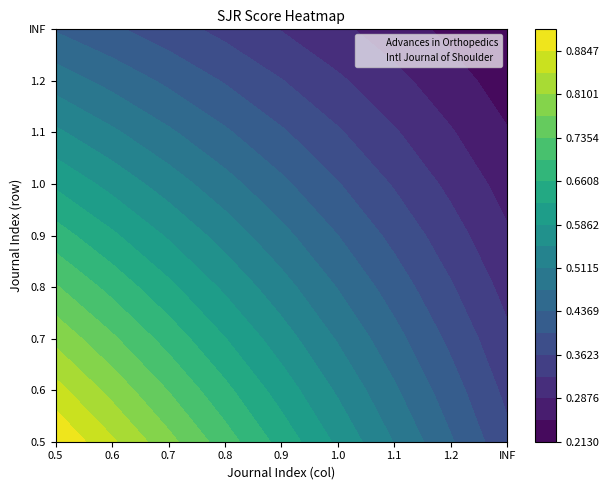

Is the value of Intl Journal of Shoulder at 8 greater than the value of Advances in Orthopedics at 8?

No